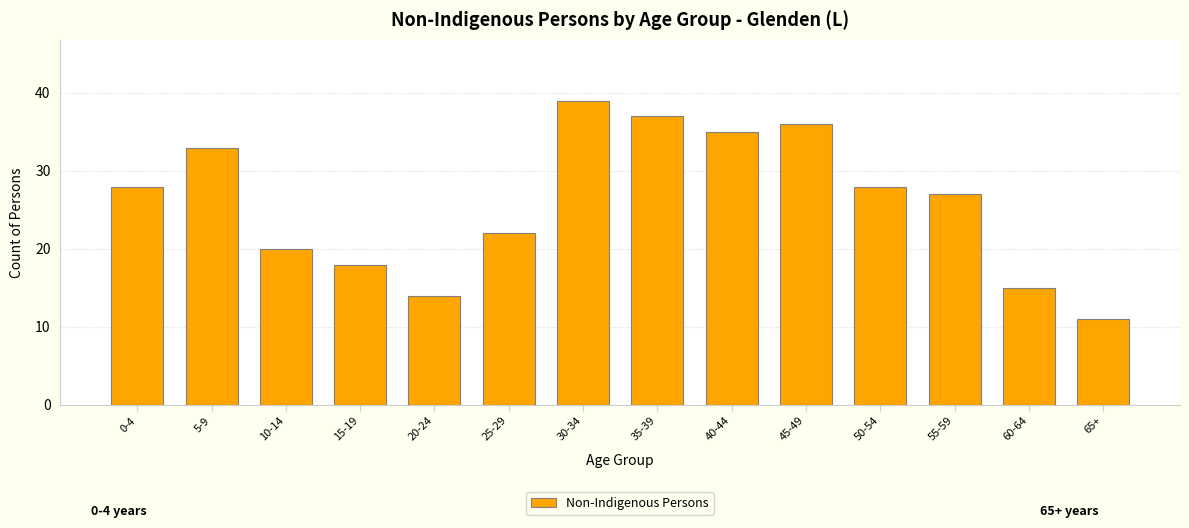

Reading left to right, list all the values displayed in this chart.

28	33	20	18	14	22	39	37	35	36	28	27	15	11